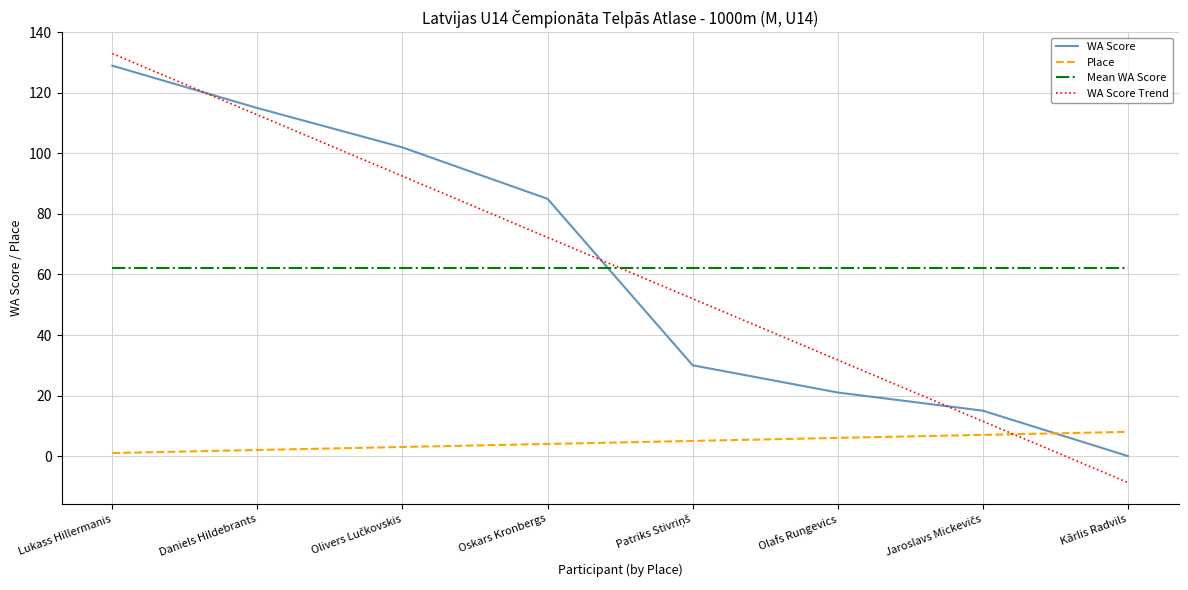

True or false: WA Score has a value of -74.4 at Kārlis Radvils.

False